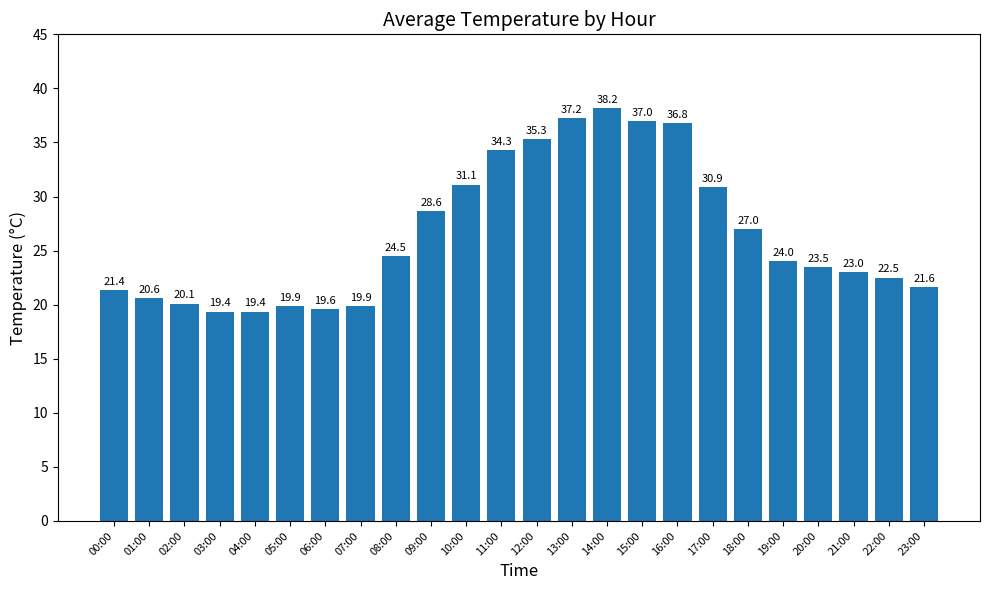

The chart shows a value of 27.0 at 18:00. True or false?

True